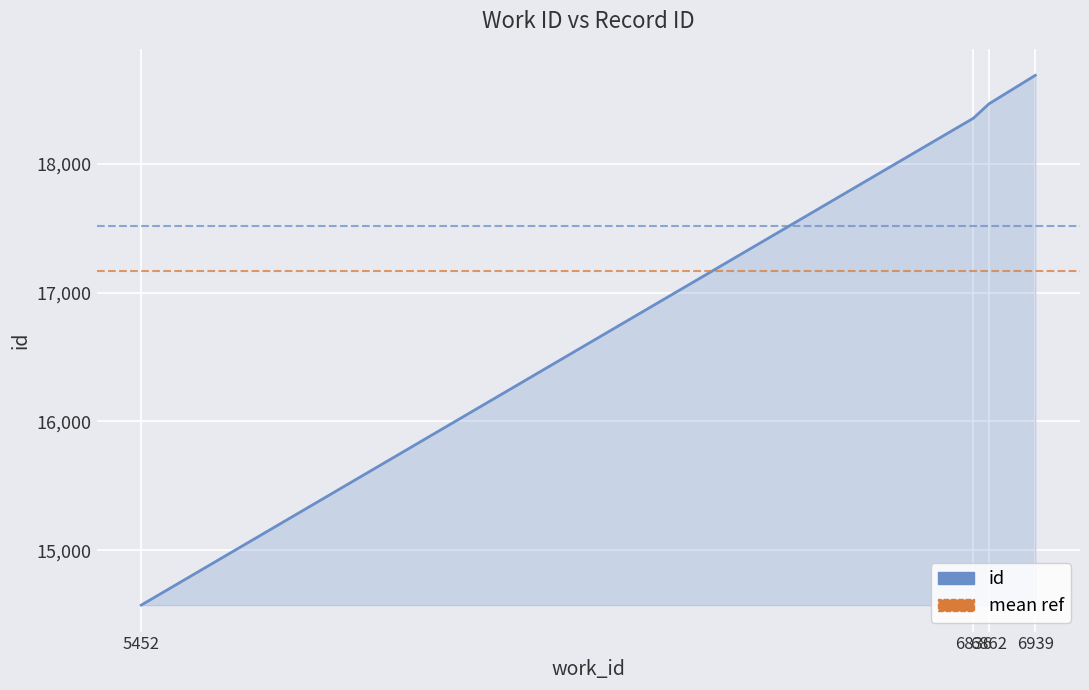

Rank the categories by value from highest to lowest.

6939, 6862, 6836, 5452